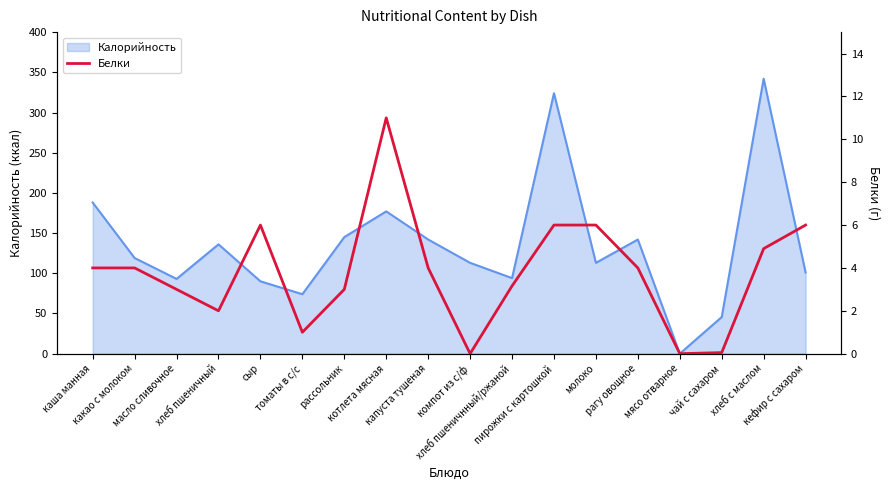

List the labels in order of value, largest first.

котлета мясная, сыр, пирожки с картошкой, молоко, кефир с сахаром, хлеб с маслом, каша манная, какао с молоком, капуста тушеная, рагу овощное, хлеб пшеничнный/ржаной, масло сливочное, рассольник, хлеб пшеничный, томаты в с/с, чай с сахаром, компот из с/ф, мясо отварное